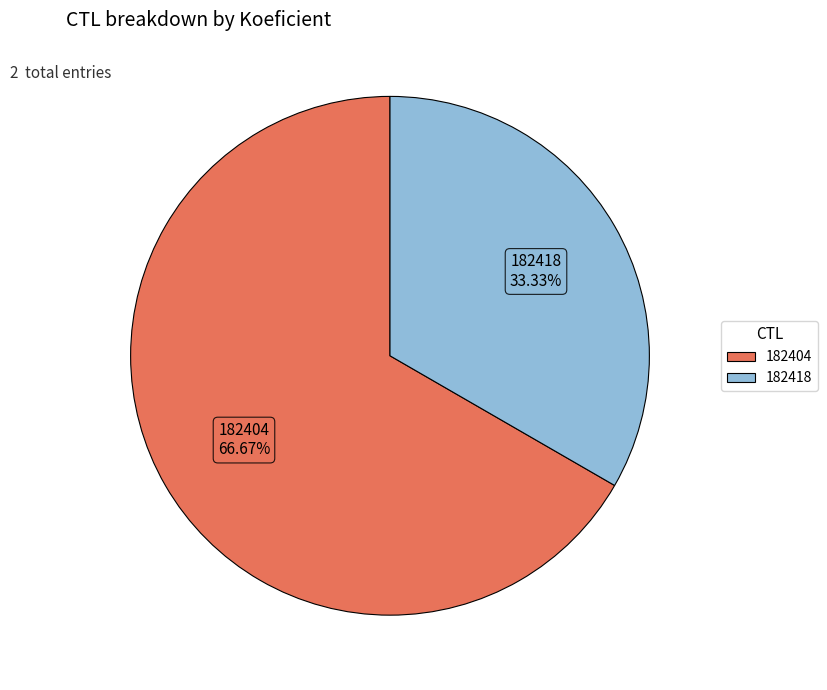

To the nearest percent, what portion does 182418 represent?

33%